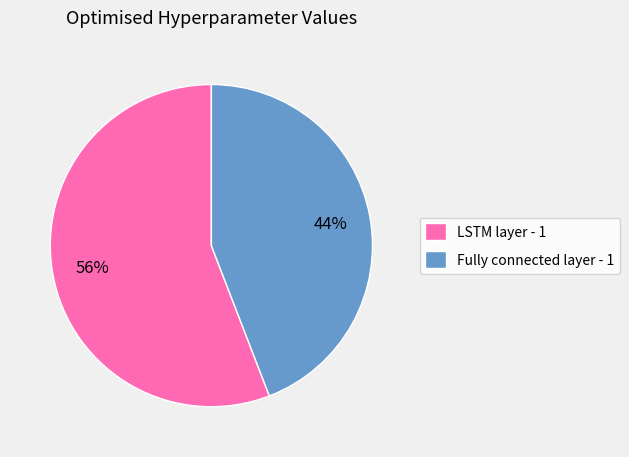

To the nearest percent, what percentage of the pie is Fully connected layer - 1?

44%